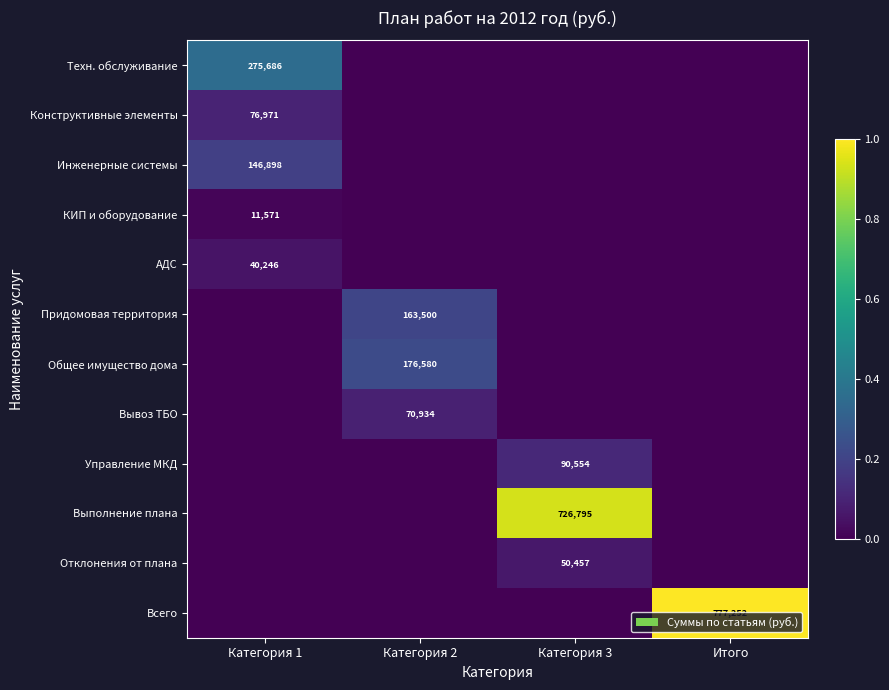

The АДС series shows 67729 at Категория 1. True or false?

False